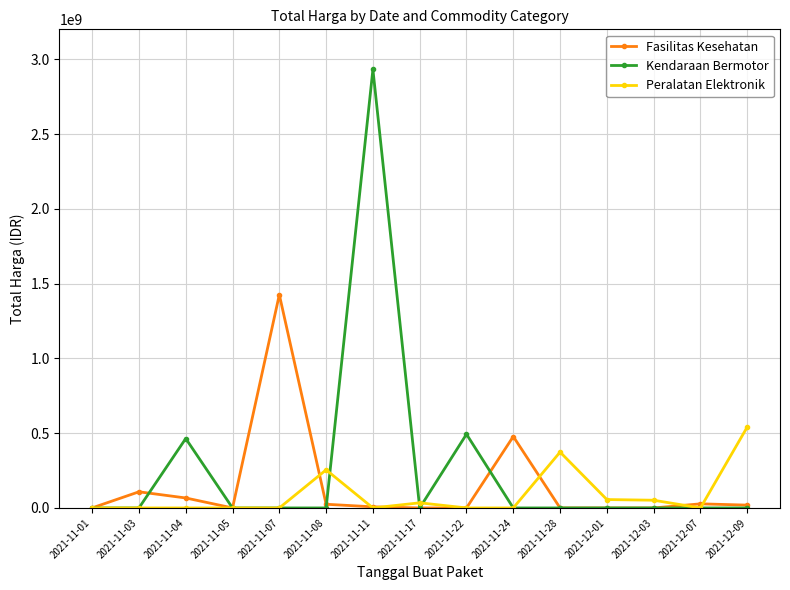

How many data points does each series have?

15